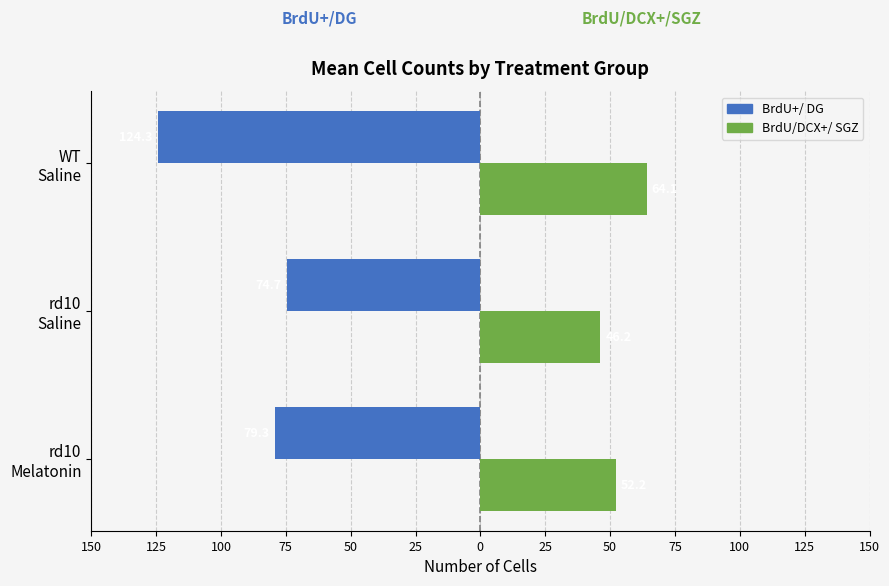

Reading left to right, list all the values displayed in this chart.

BrdU+/ DG: -79.3	-74.7	-124.3
BrdU/DCX+/ SGZ: 52.2	46.2	64.1